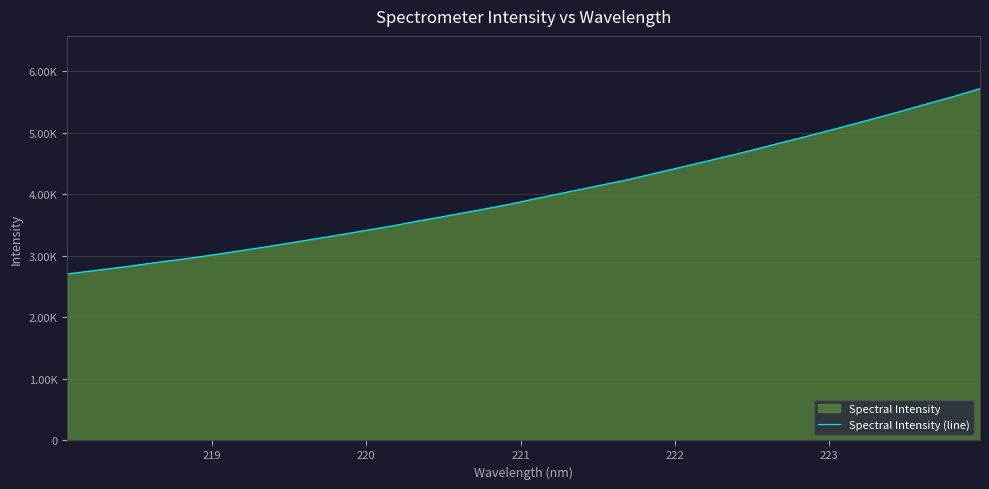

Reading left to right, list all the values displayed in this chart.

2703.8	2763.9	2823.7	2889.5	2949.9	3017.0	3090.7	3163.8	3242.1	3319.6	3400.8	3481.2	3572.1	3657.0	3744.6	3835.2	3937.3	4036.6	4134.5	4232.4	4344.4	4455.7	4568.8	4684.2	4806.7	4927.0	5050.6	5176.9	5305.4	5440.7	5572.6	5714.4